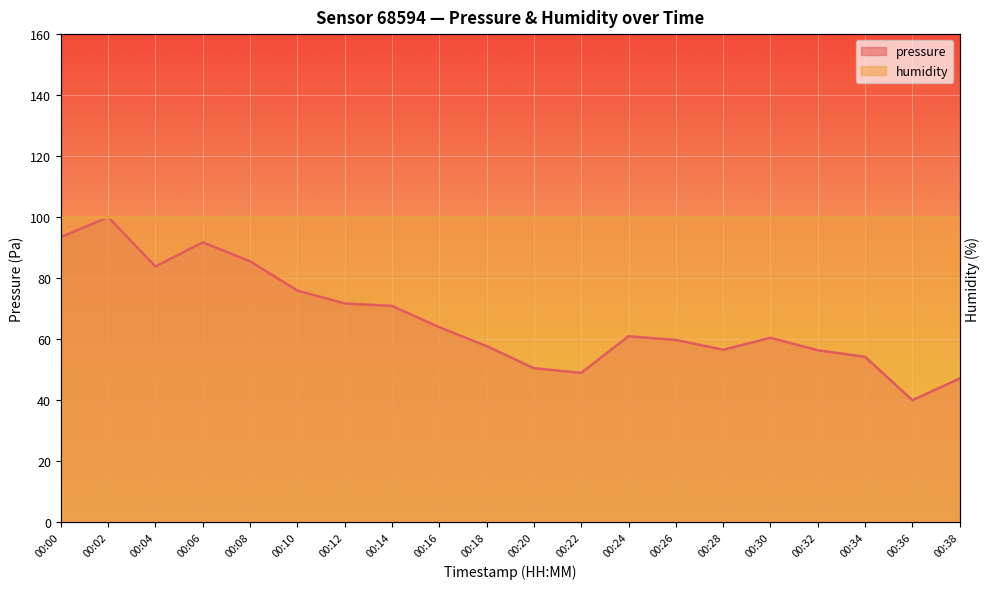

How many values are below 60?

9